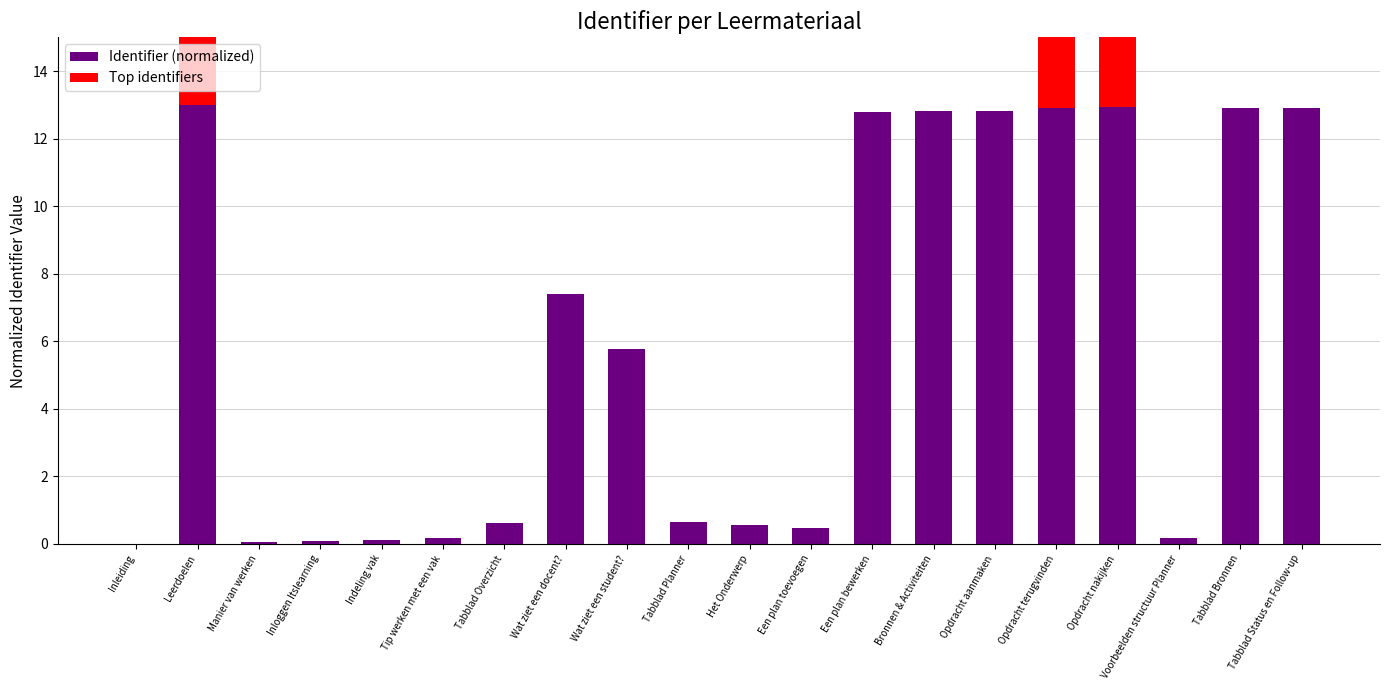

How many categories are shown in the chart?

20